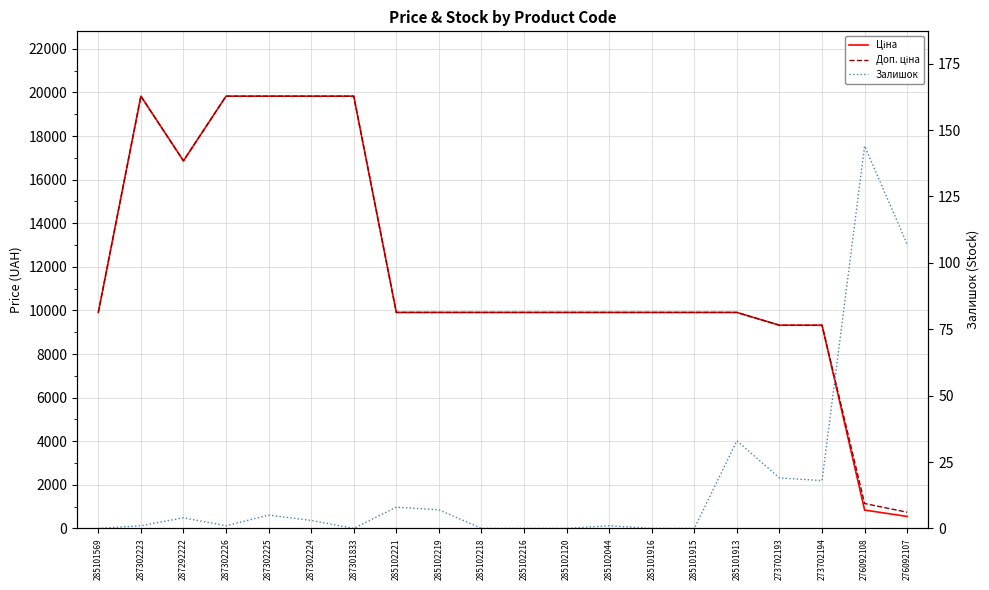

Reading right to left, transcribe all the data shown in this chart.

Ціна: 276092107=547.8	276092108=842.8	273702194=9321.4	273702193=9321.4	285101913=9908.5	285101915=9908.5	285101916=9908.5	285102044=9908.5	285102120=9908.5	285102216=9908.5	285102218=9908.5	285102219=9908.5	285102221=9908.5	287301833=19831.1	287302224=19831.1	287302225=19831.1	287302226=19831.1	287292222=16863.2	287302223=19831.1	285101569=9908.5
Доп. ціна: 276092107=742.0	276092108=1142.1	273702194=9321.4	273702193=9321.4	285101913=9908.5	285101915=9908.5	285101916=9908.5	285102044=9908.5	285102120=9908.5	285102216=9908.5	285102218=9908.5	285102219=9908.5	285102221=9908.5	287301833=19831.1	287302224=19831.1	287302225=19831.1	287302226=19831.1	287292222=16863.2	287302223=19831.1	285101569=9908.5
Залишок: 276092107=107.0	276092108=144.0	273702194=18.0	273702193=19.0	285101913=33.0	285101915=0.0	285101916=0.0	285102044=1.0	285102120=0.0	285102216=0.0	285102218=0.0	285102219=7.0	285102221=8.0	287301833=0.0	287302224=3.0	287302225=5.0	287302226=1.0	287292222=4.0	287302223=1.0	285101569=0.0